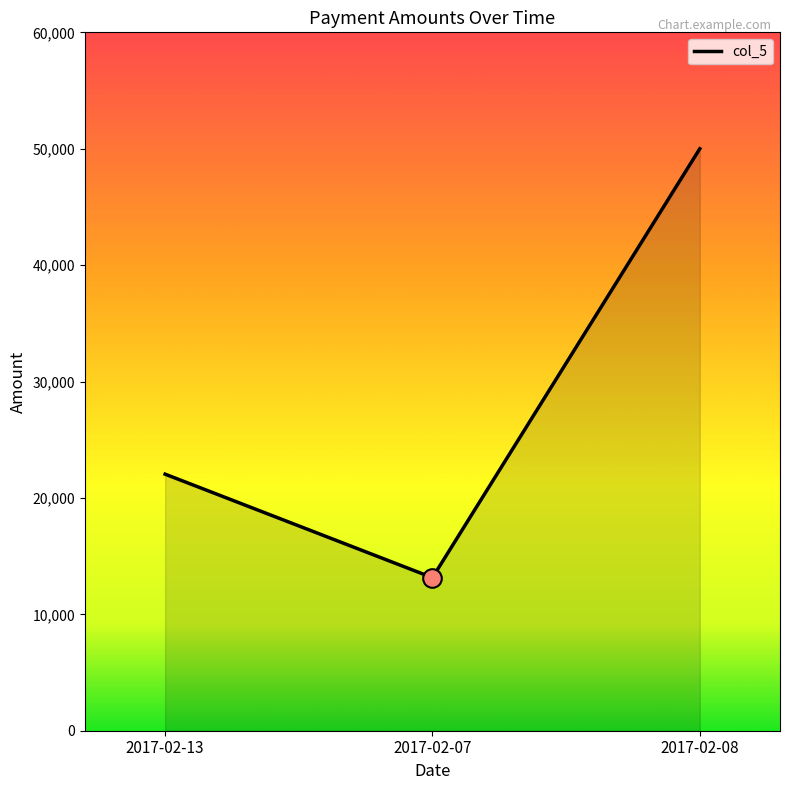

Which has a higher value, 2017-02-08 or 2017-02-13?

2017-02-08